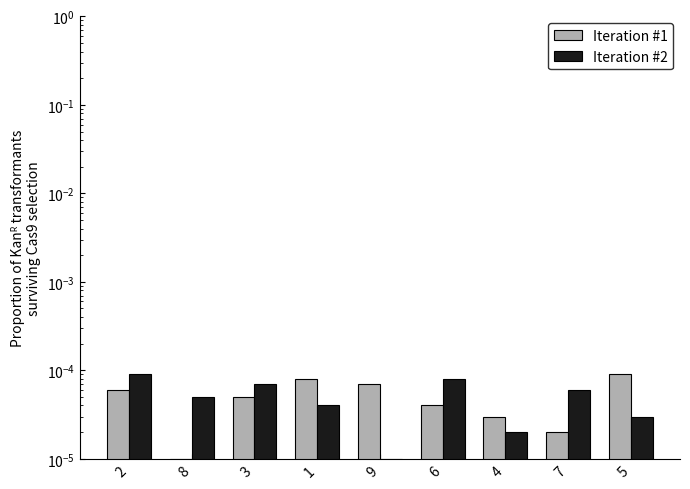

What position from the right is 3?

7